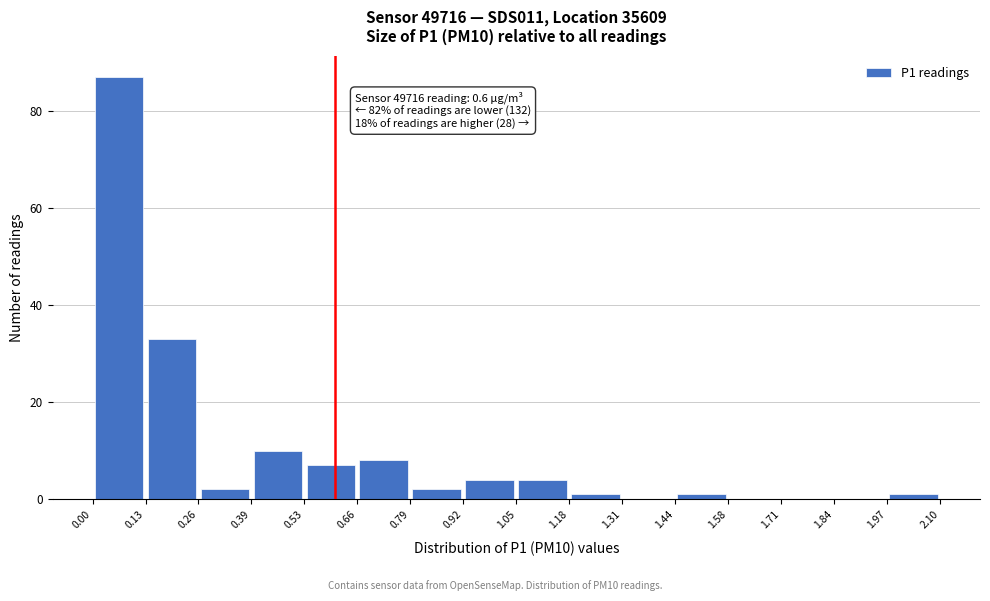

Which range on the x-axis has the tallest bar?

0.00 to 0.13